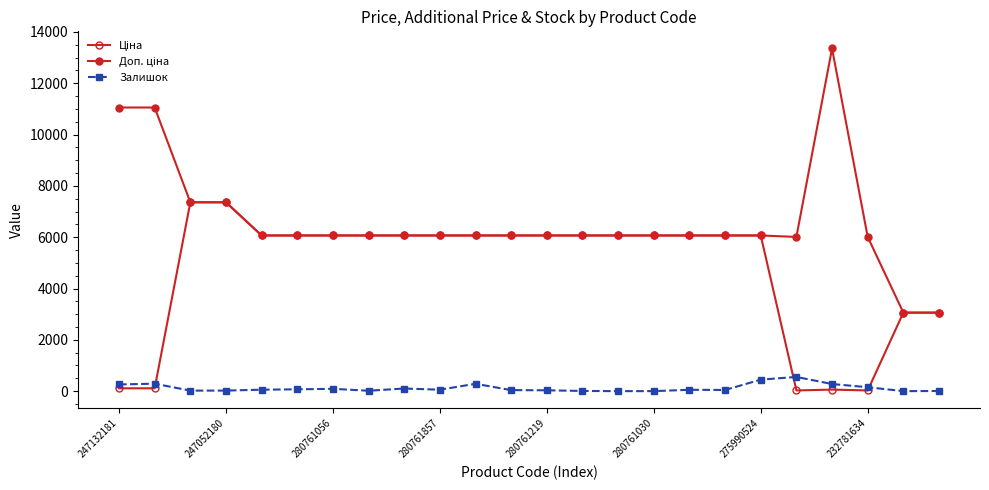

True or false: Ціна and Доп. ціна cross at least once.

False